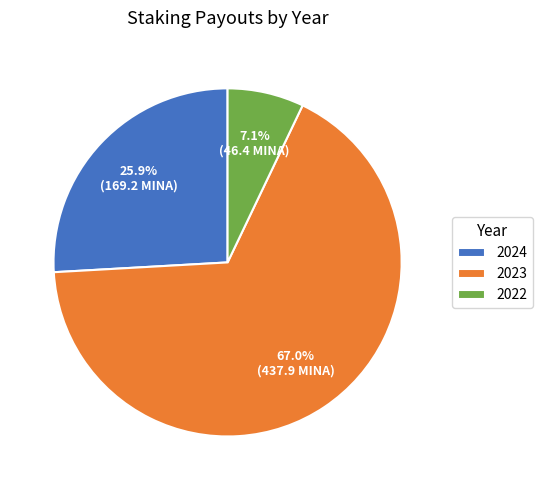

Is there a majority slice in this chart?

Yes